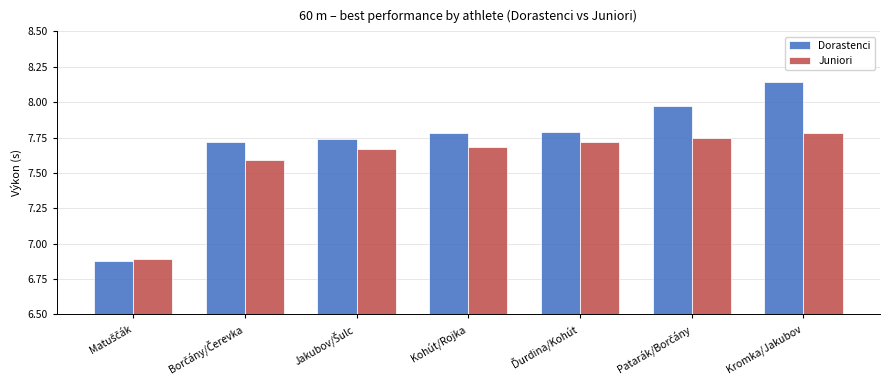

Rank the series by their average value, from highest to lowest.

Dorastenci, Juniori